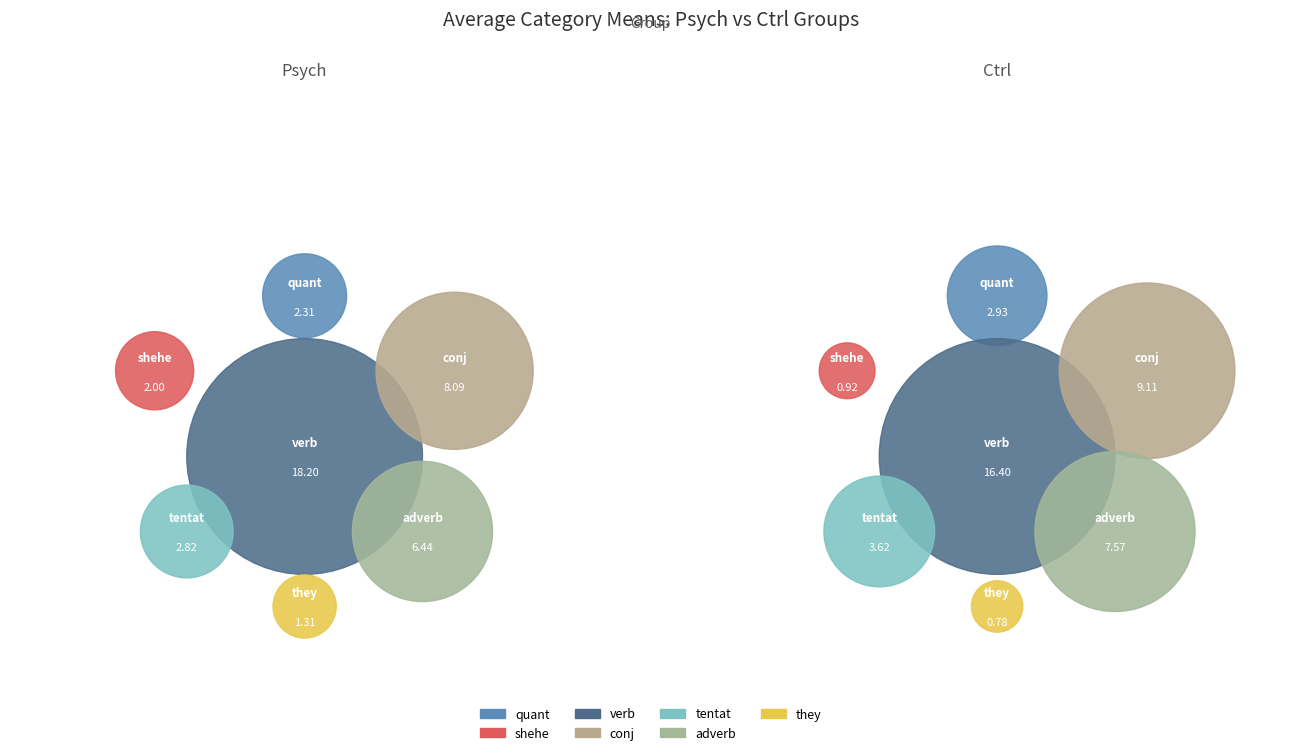

Is adverb the majority of the pie?

No